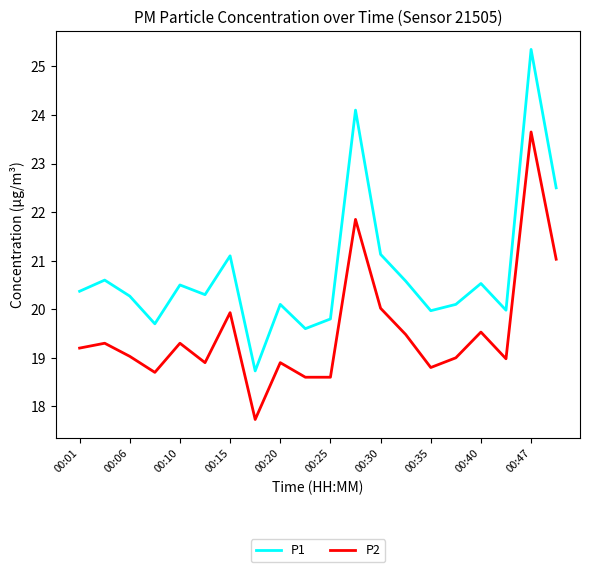

What is the minimum value shown in the chart?

17.7